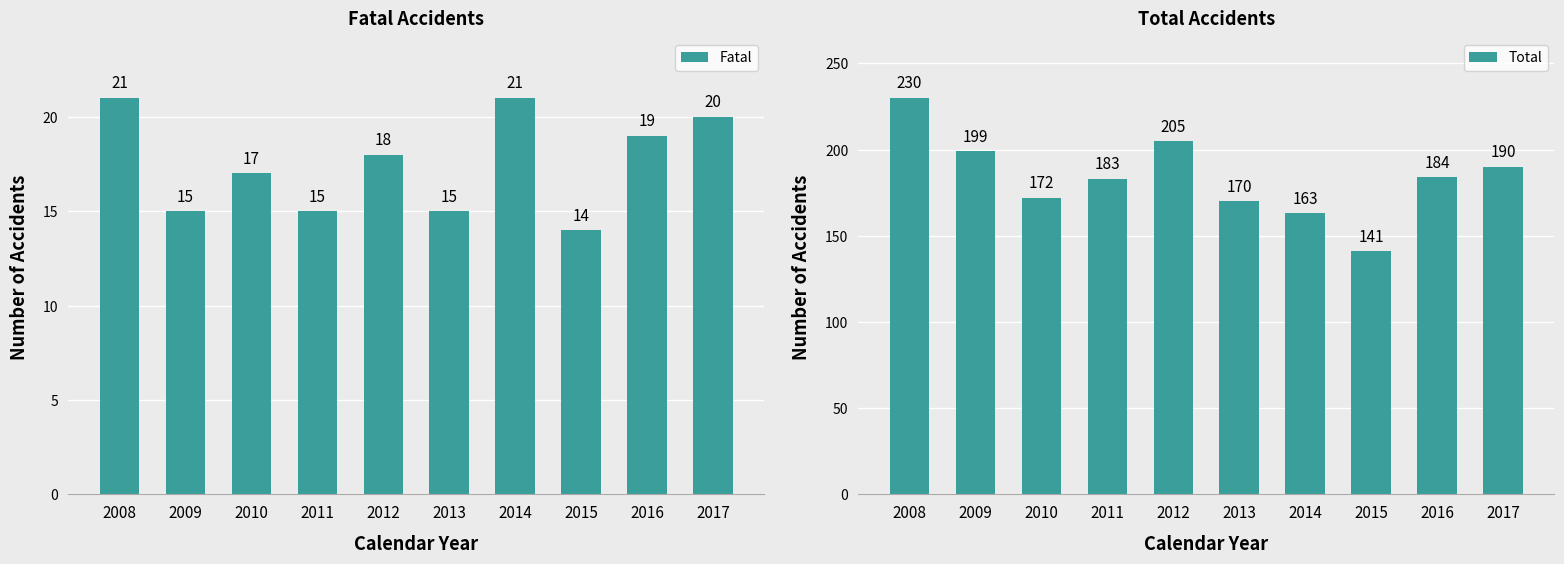

Reading left to right, extract all data points from this chart.

Fatal: 21	15	17	15	18	15	21	14	19	20
Total: 230	199	172	183	205	170	163	141	184	190